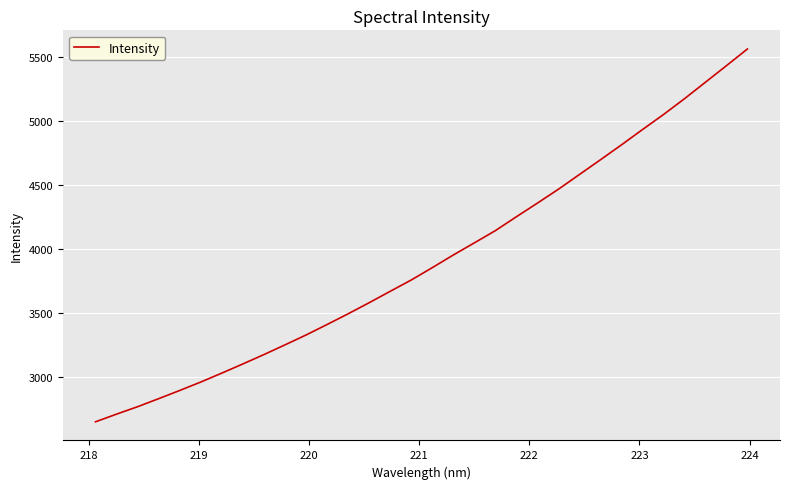

What is the maximum value shown in the chart?

5564.5